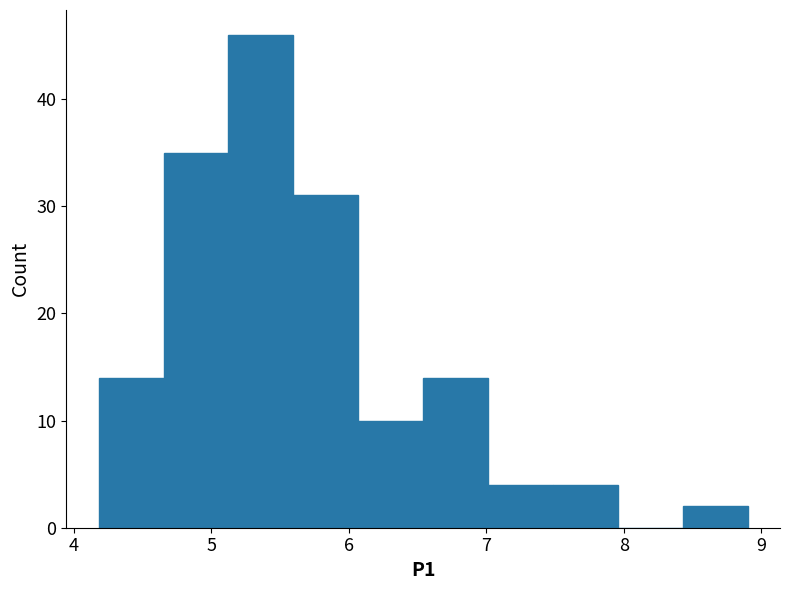

Reading left to right, transcribe this chart: for each bar, give the range it covers on the x-axis and its height. Neither the bar edges nor the heights are printed on the chart, so give them approximately, as read against the axes.

4.2 to 4.7: 14
4.7 to 5.1: 35
5.1 to 5.6: 46
5.6 to 6.1: 31
6.1 to 6.5: 10
6.5 to 7.0: 14
7.0 to 7.5: 4
7.5 to 8.0: 4
8.0 to 8.4: 0
8.4 to 8.9: 2